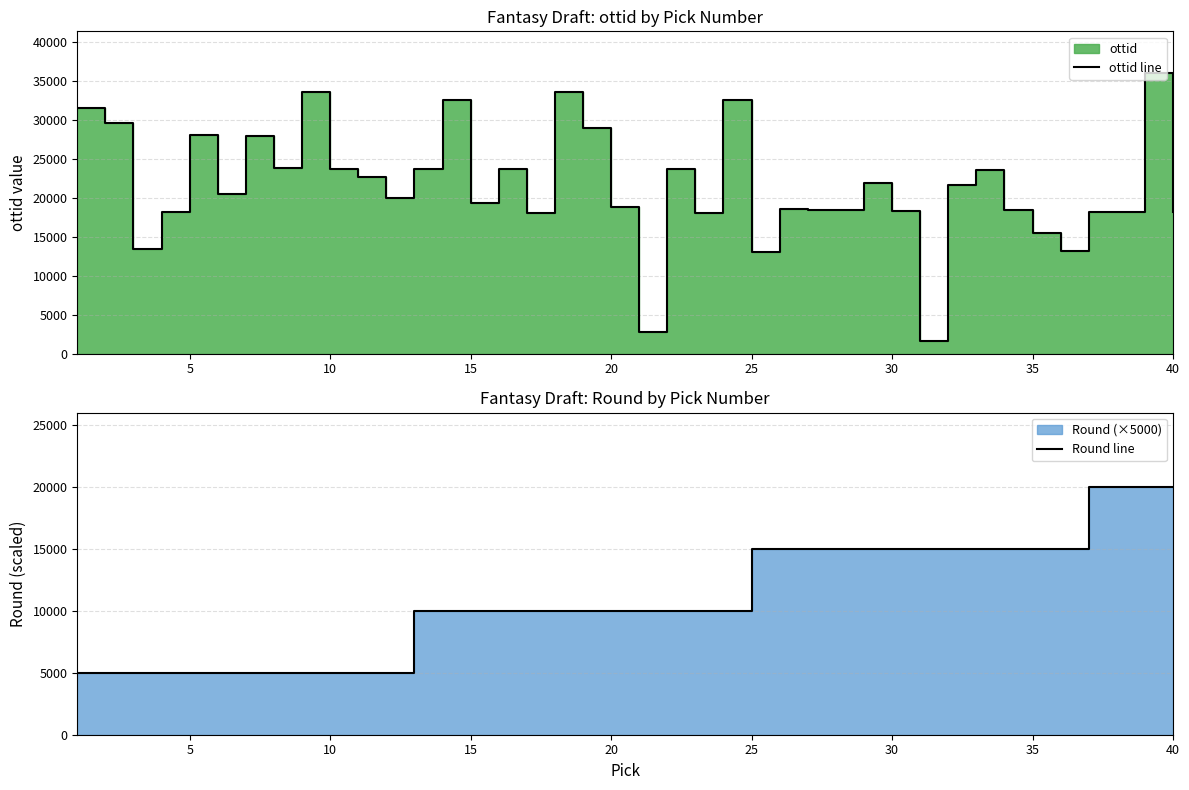

True or false: ottid line and Round line intersect in this chart.

True